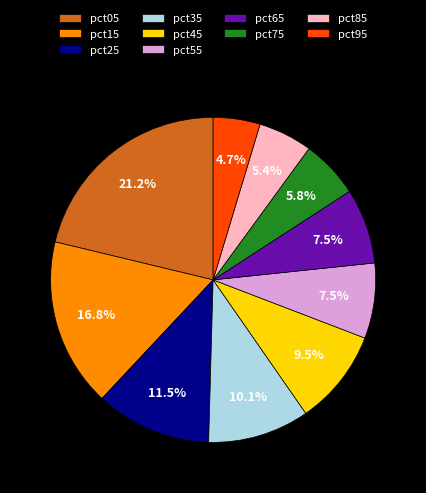

How many slices are in this pie chart?

10